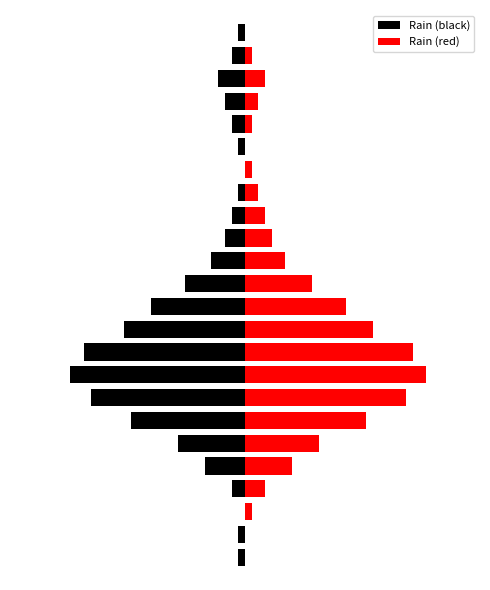

Are the bars grouped side by side (vs. stacked)?

Yes